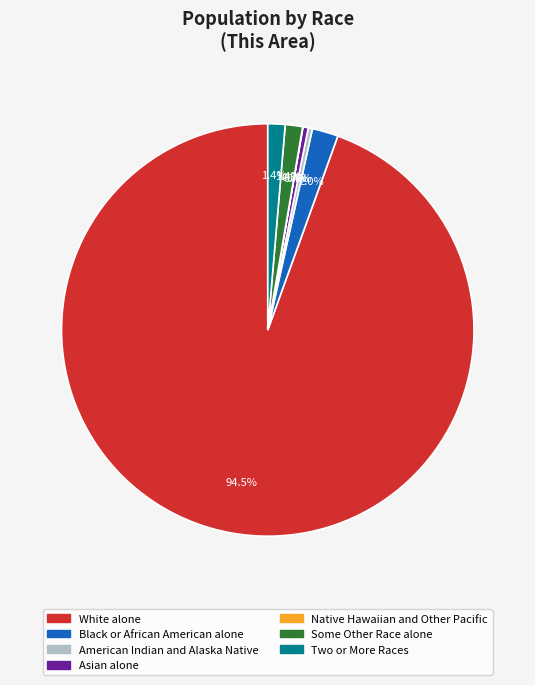

Is it true that American Indian and Alaska Native is 0% of the pie?

True